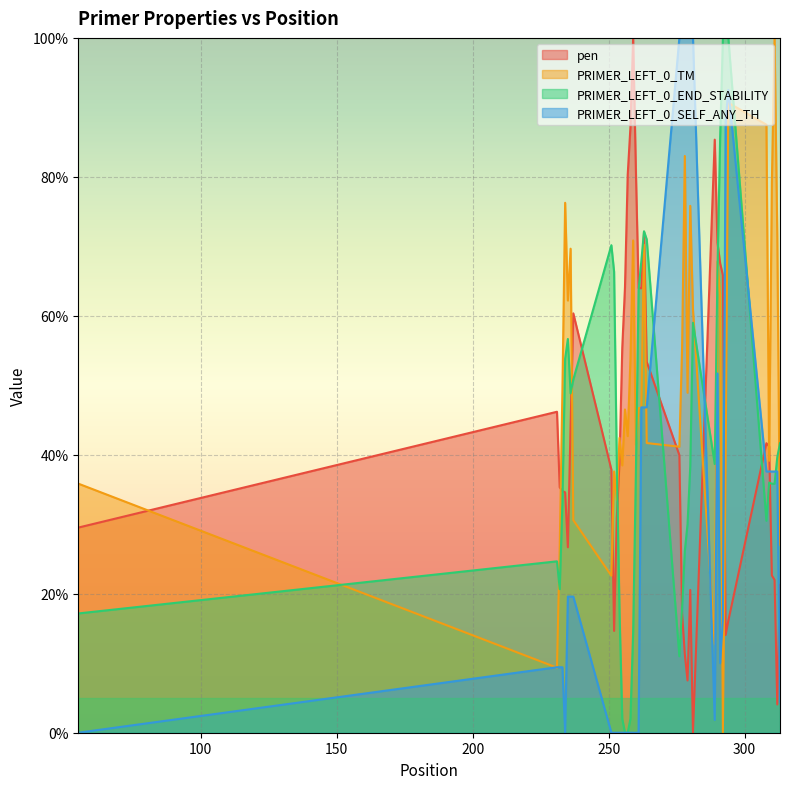

Where is the first local minimum for PRIMER_LEFT_0_END_STABILITY?

232